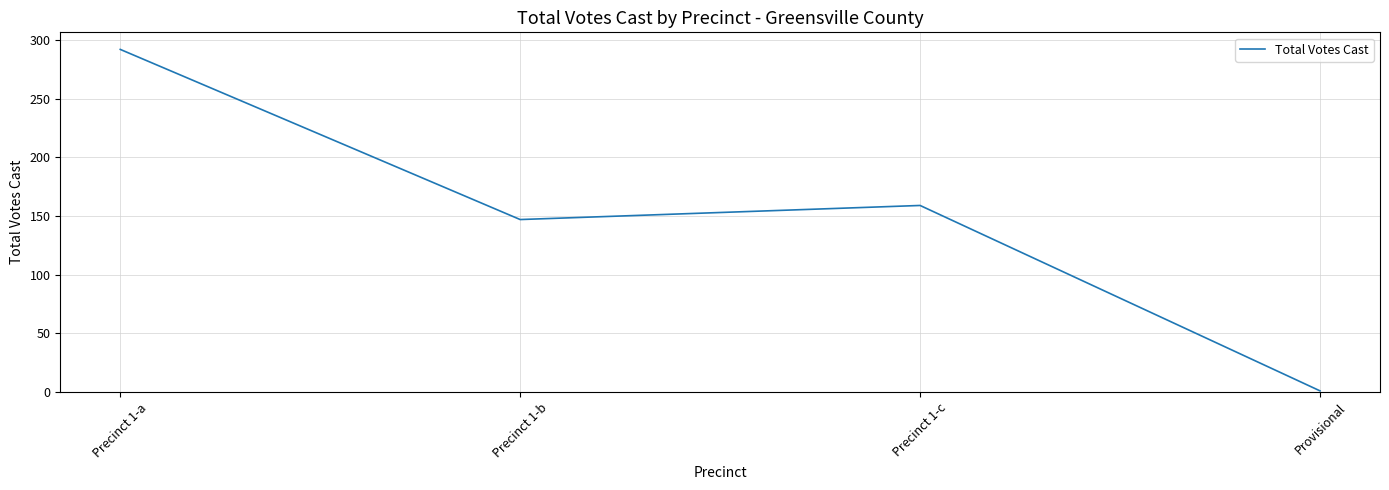

List the labels in order of value, smallest first.

Provisional, Precinct 1-b, Precinct 1-c, Precinct 1-a